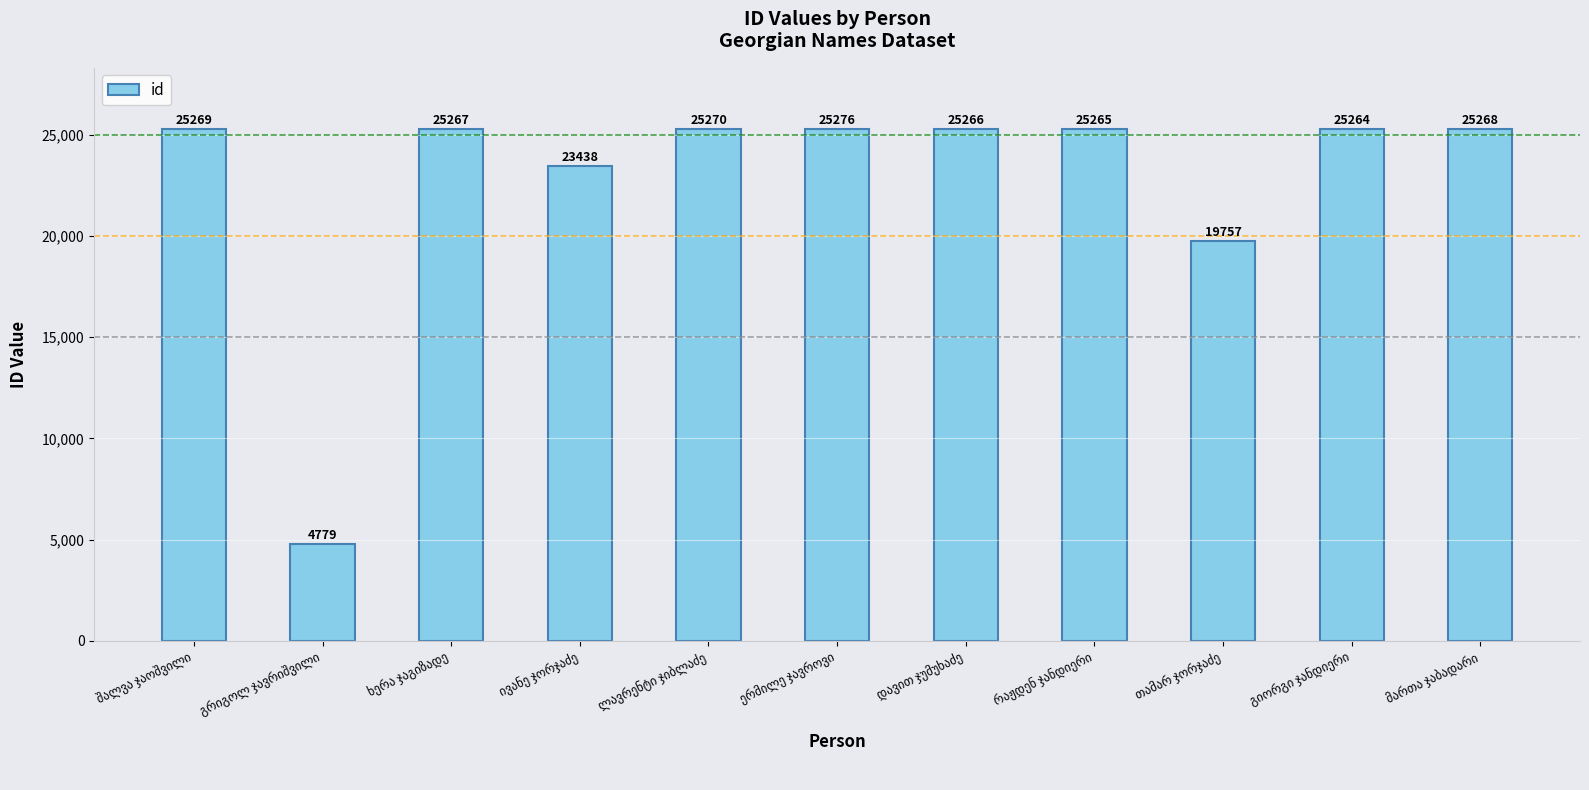

How many categories are shown in the chart?

11